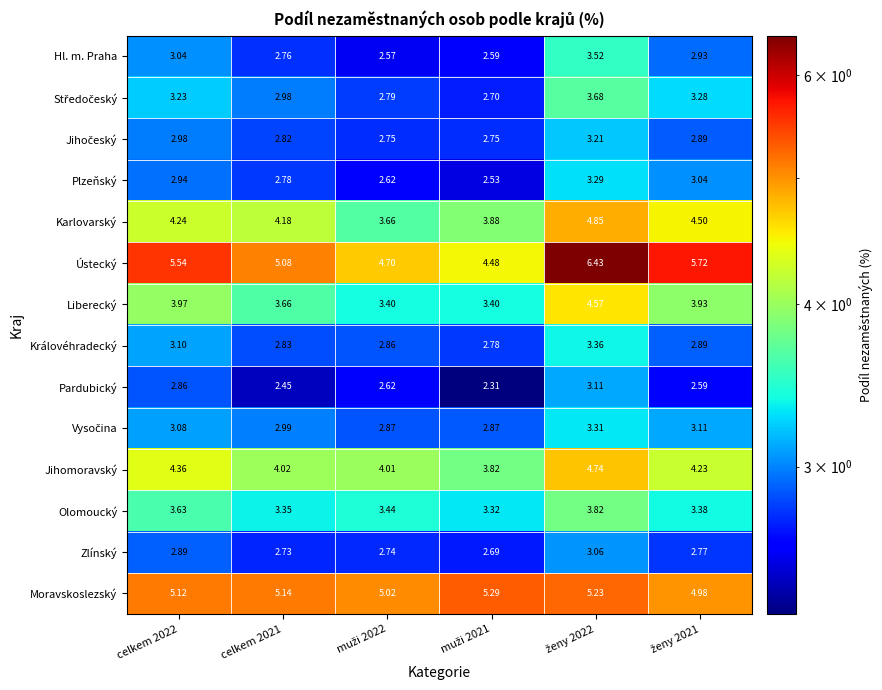

Which series has the largest range (max minus min)?

Ústecký